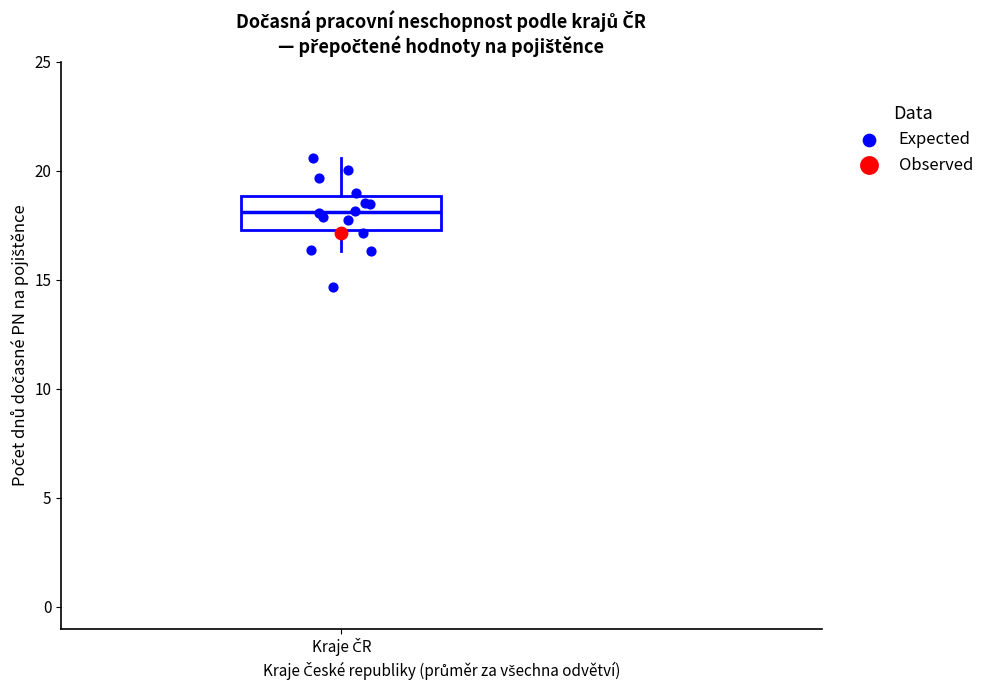

Where is the upper edge of the box for Kraje ČR on the y-axis? The values are not printed on the chart, so give them approximately, as read against the axis.

19.0